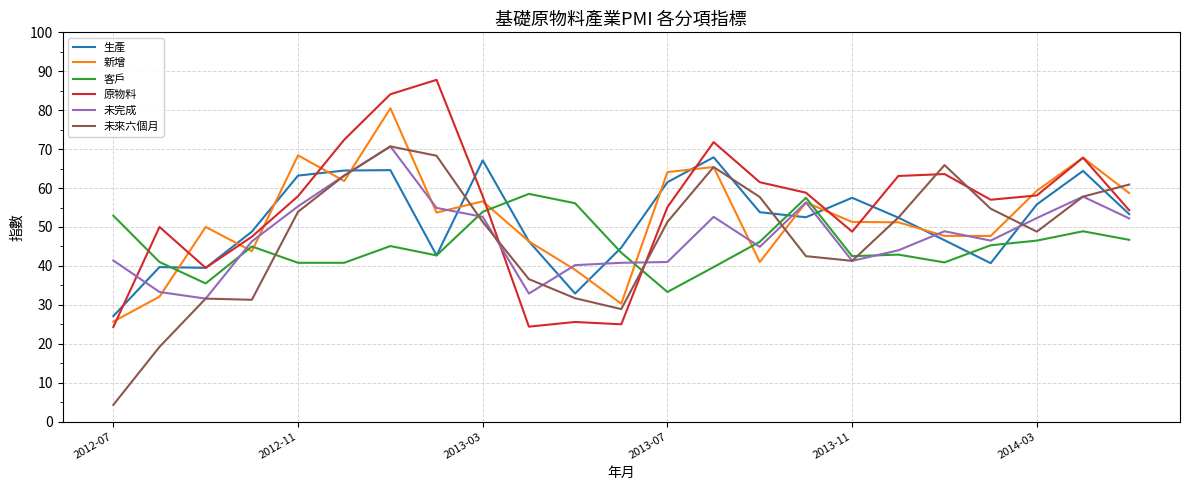

What is the maximum value shown in the chart?

87.8